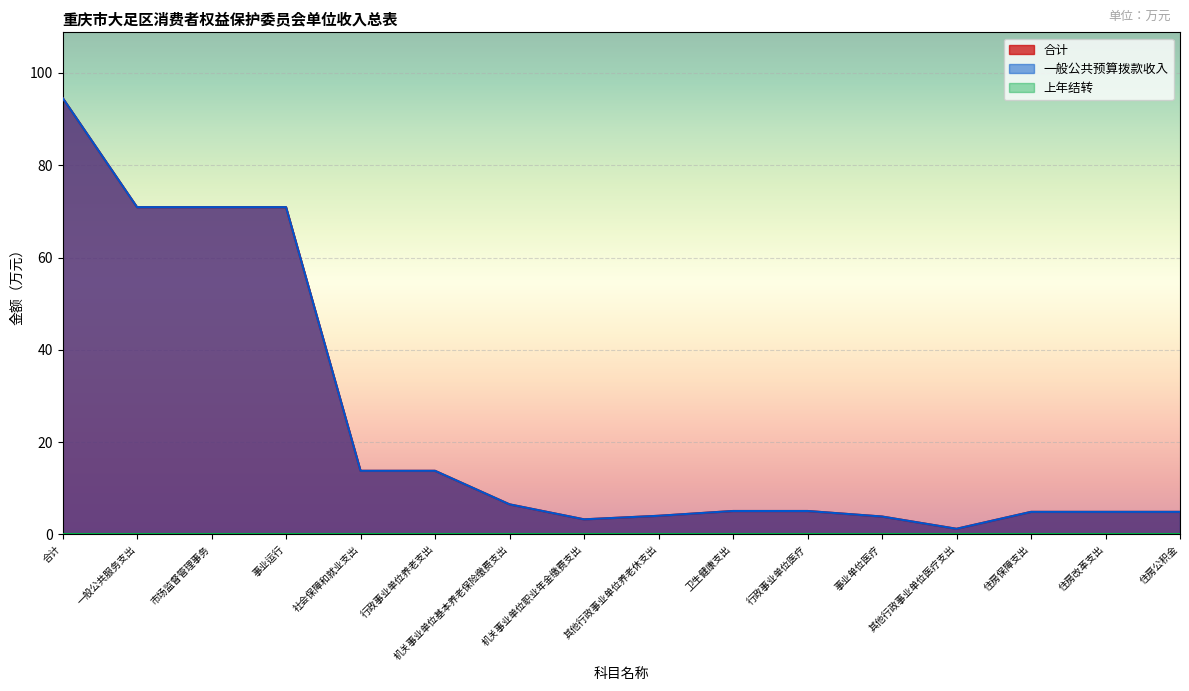

True or false: 一般公共预算拨款收入 has a value of 50.9 at 合计.

False